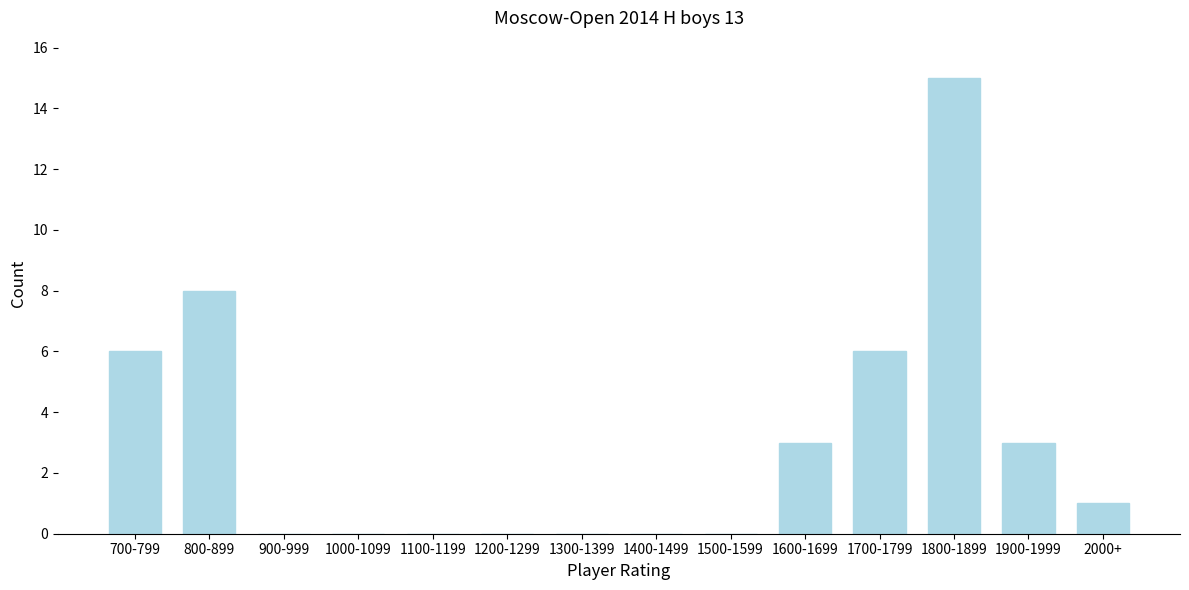

Reading left to right, transcribe all the data shown in this chart.

700-799=6	800-899=8	900-999=0	1000-1099=0	1100-1199=0	1200-1299=0	1300-1399=0	1400-1499=0	1500-1599=0	1600-1699=3	1700-1799=6	1800-1899=15	1900-1999=3	2000+=1